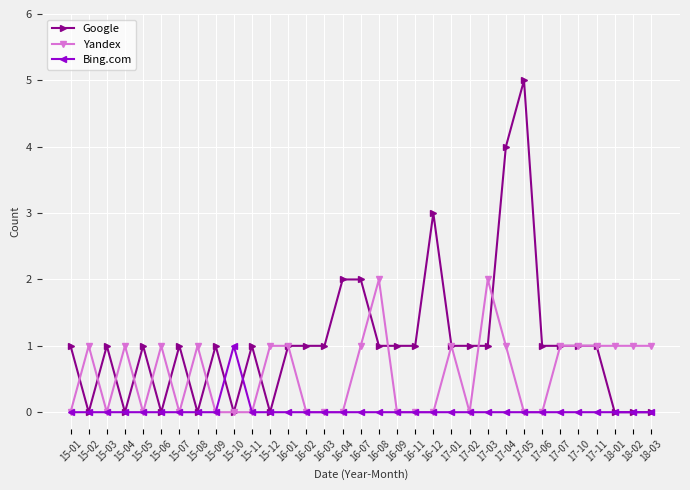

Where is the first local maximum for Yandex?

15-02